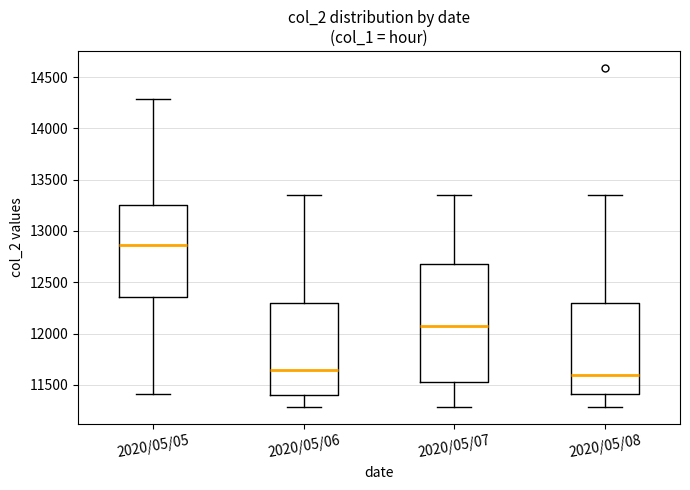

Where does the median line of the box for 2020/05/07 sit on the y-axis? The values are not printed on the chart, so give them approximately, as read against the axis.

12100